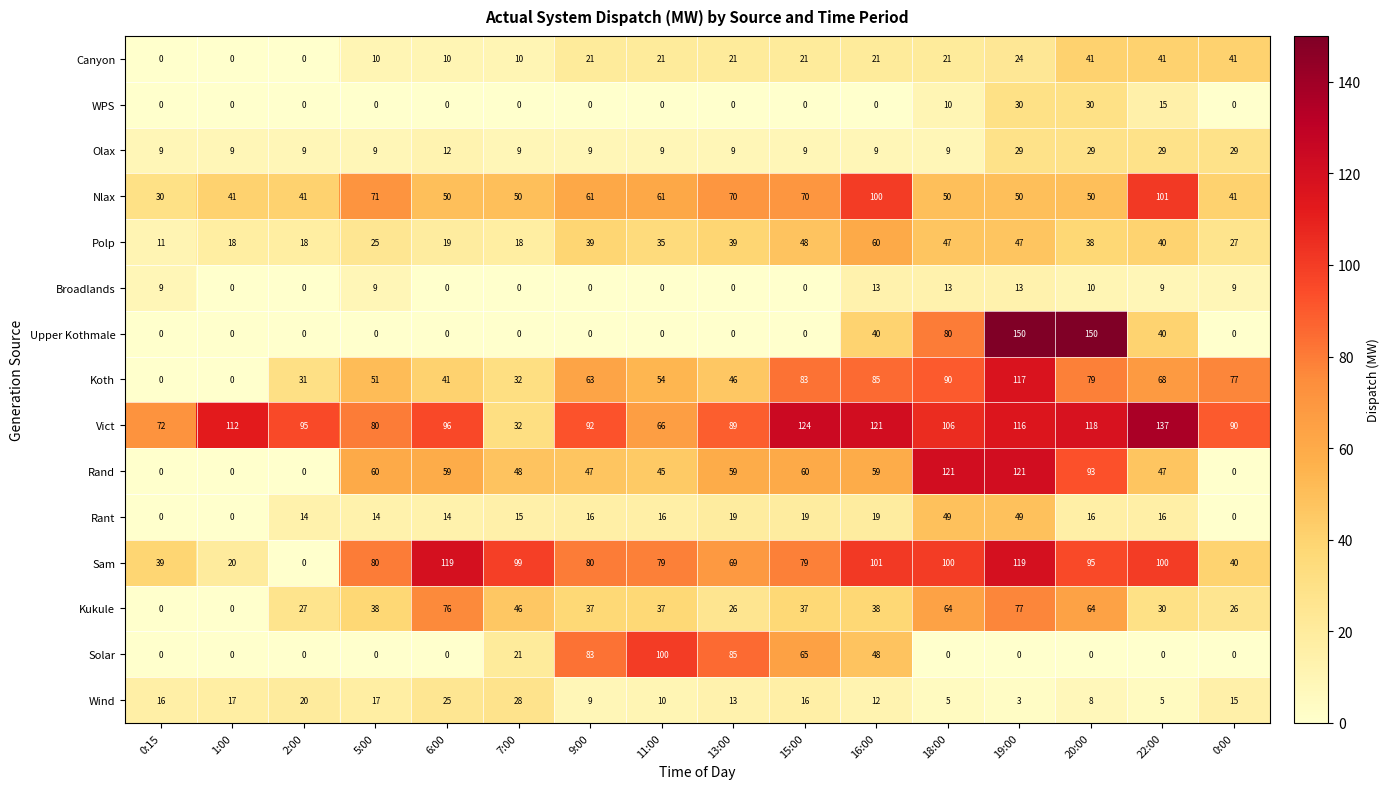

Rank the series by their maximum value, from highest to lowest.

Upper Kothmale, Vict, Rand, Sam, Koth, Nlax, Solar, Kukule, Polp, Rant, Canyon, WPS, Olax, Wind, Broadlands